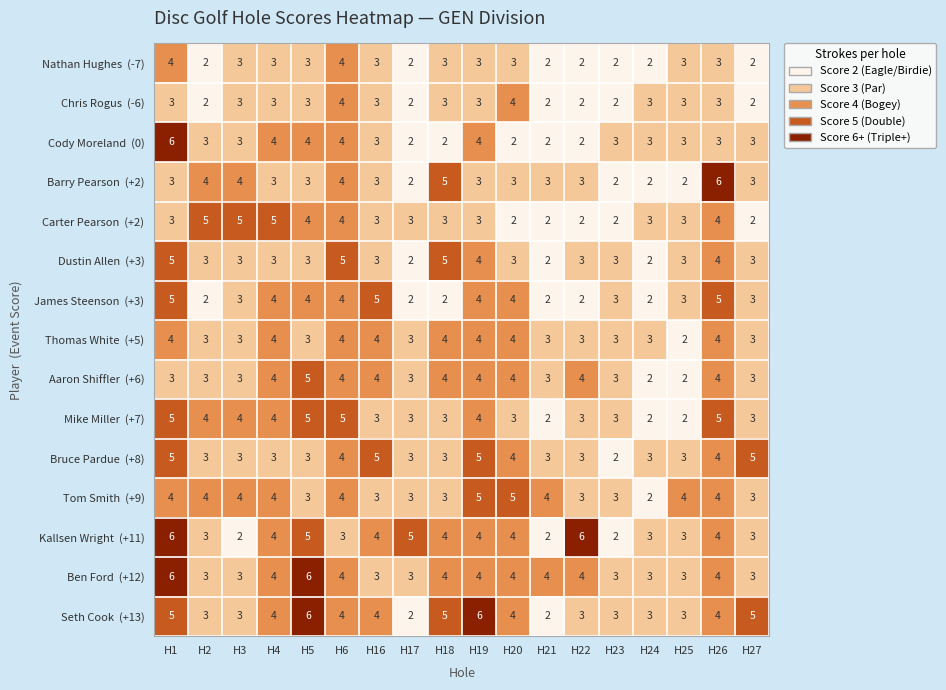

What is the total value across all series at H20?

53